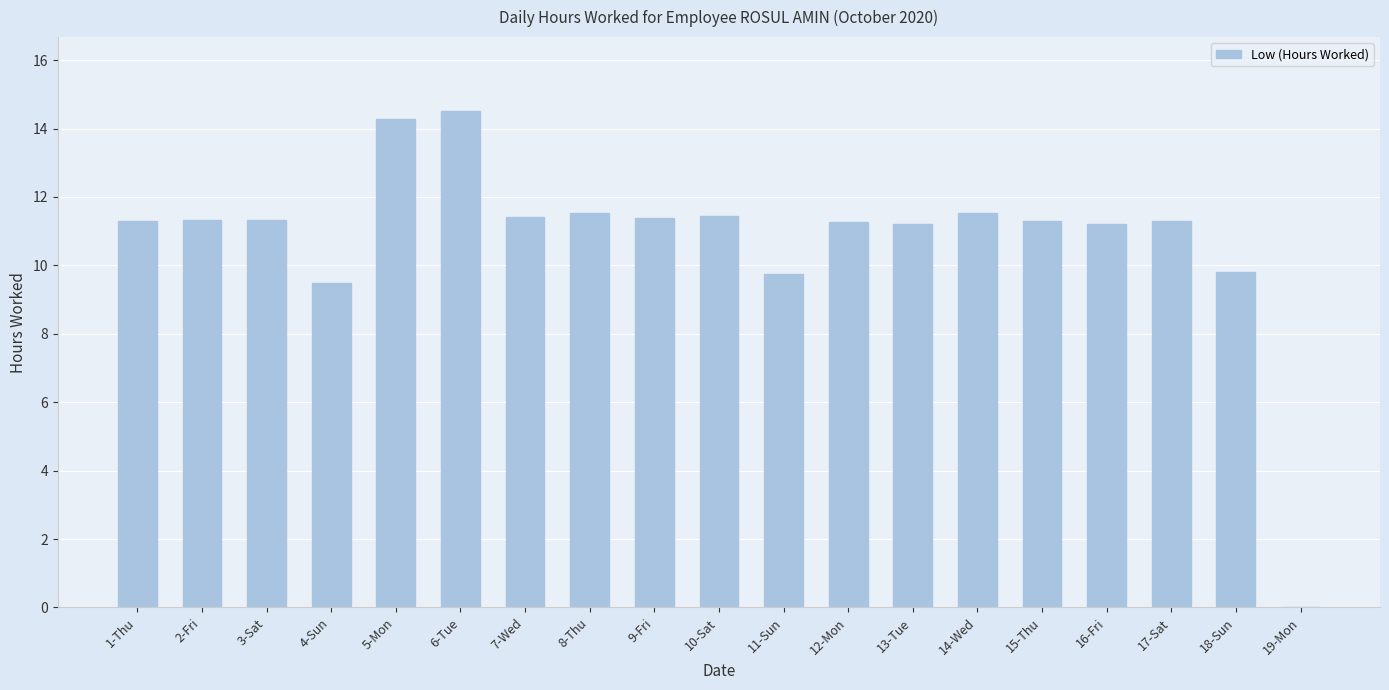

True or false: the data shows 11.5 at 14-Wed.

True